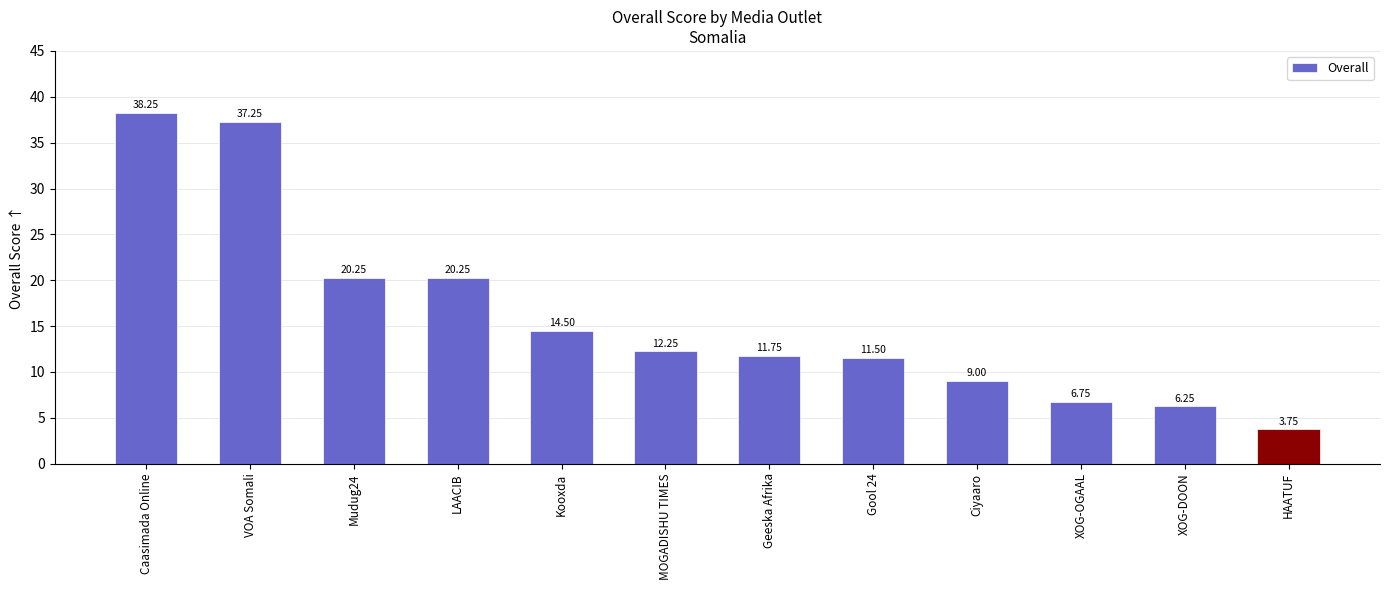

Between MOGADISHU TIMES and Kooxda, which is larger?

Kooxda